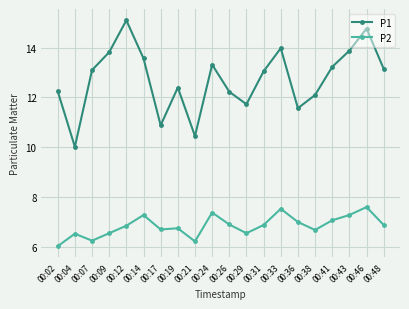

Count the number of categories in the chart.

20